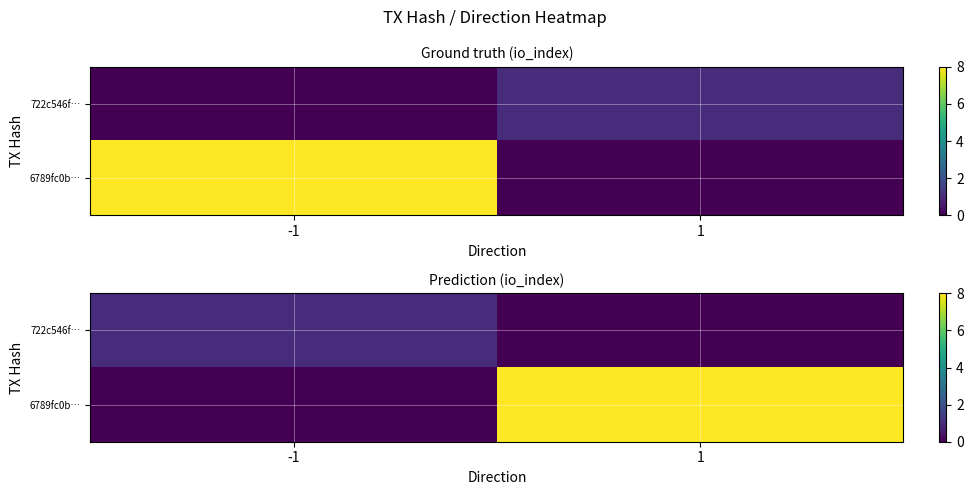

How many 6789fc0b… values are between 0 and 8?

2